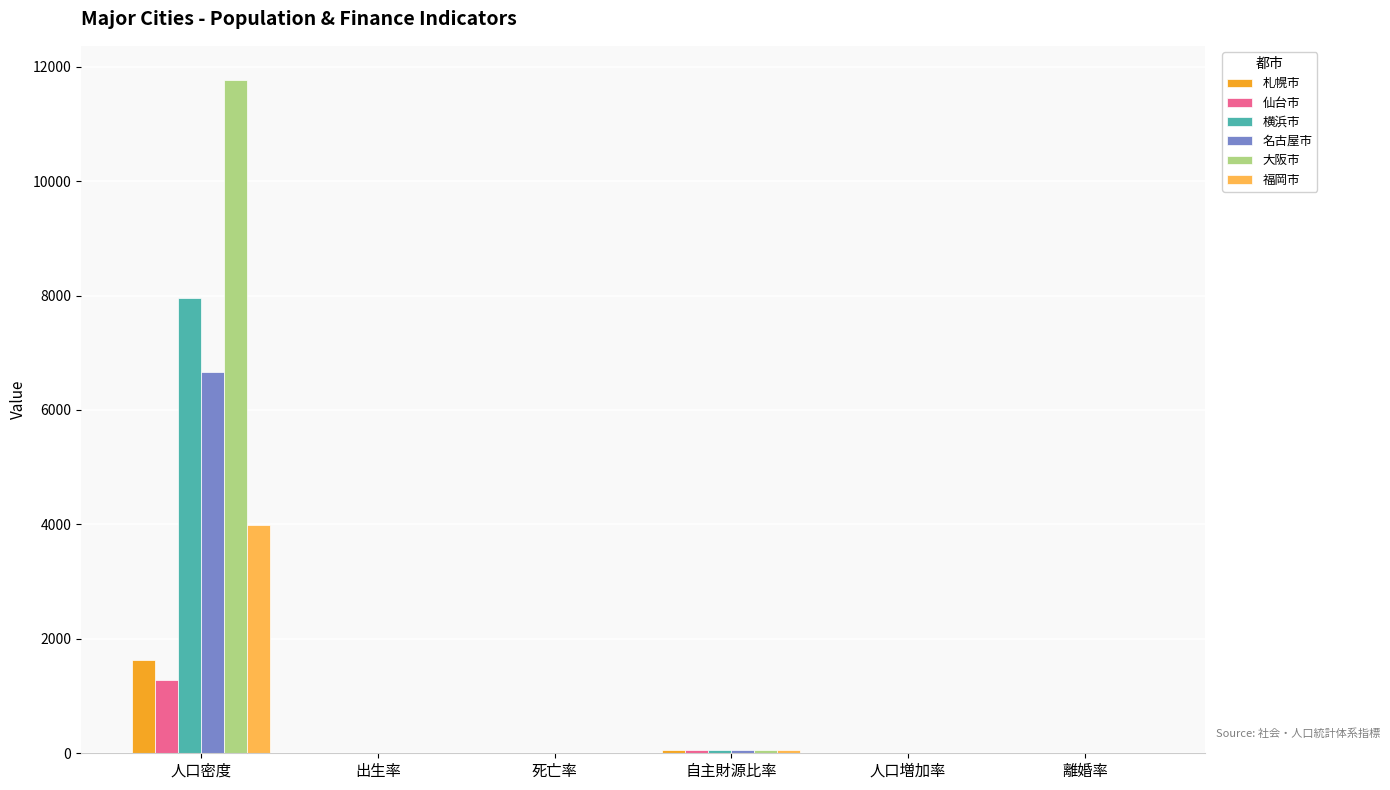

Which series has the largest total across all categories?

大阪市